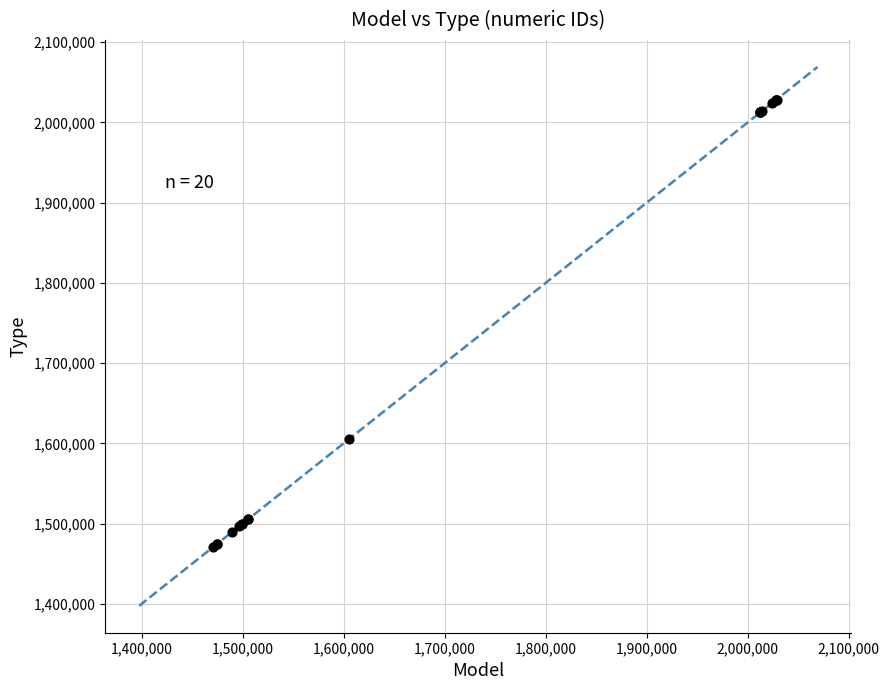

What Y value in the scatter plot is closest to 1749751?

1605474